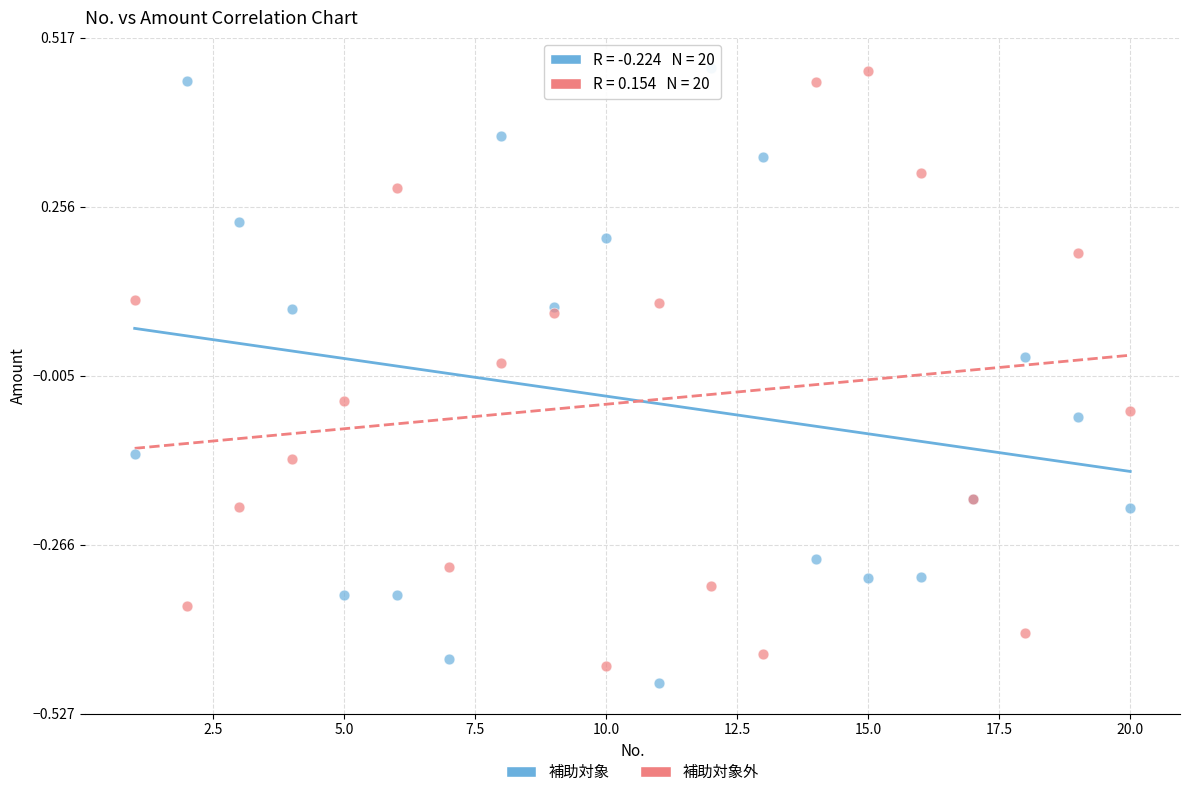

What is the X range (max minus min) for the scatter plot?

19.0